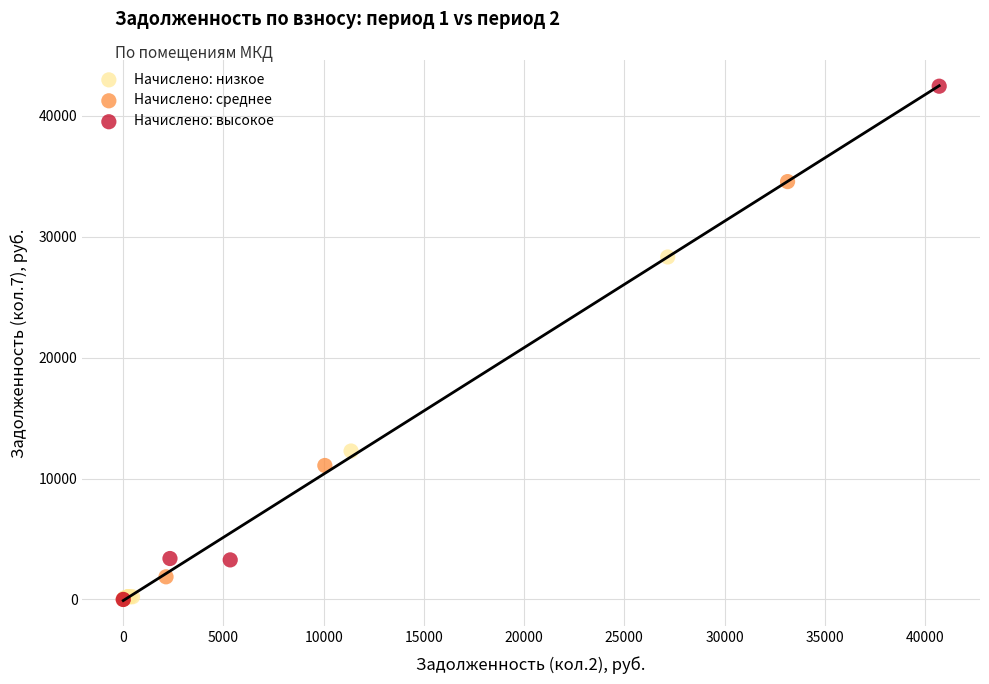

Which series reaches the maximum Y coordinate?

Начислено: высокое